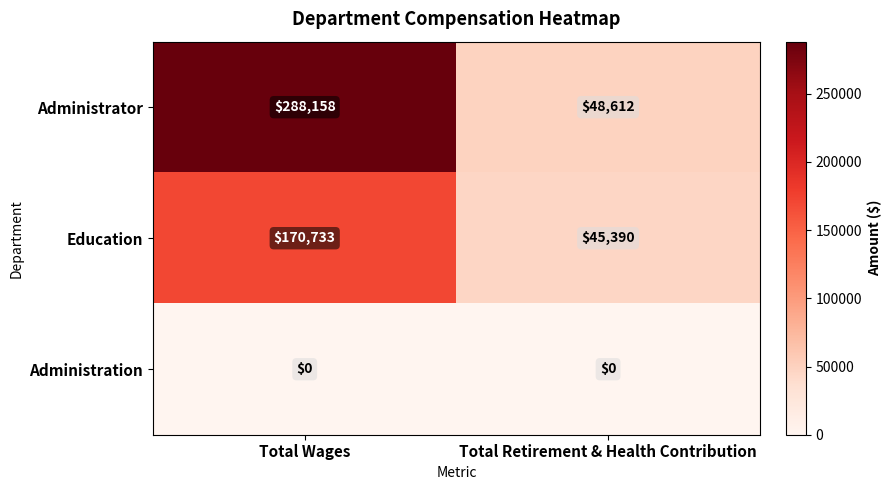

At which category does the chart reach its peak across all series?

Total Wages